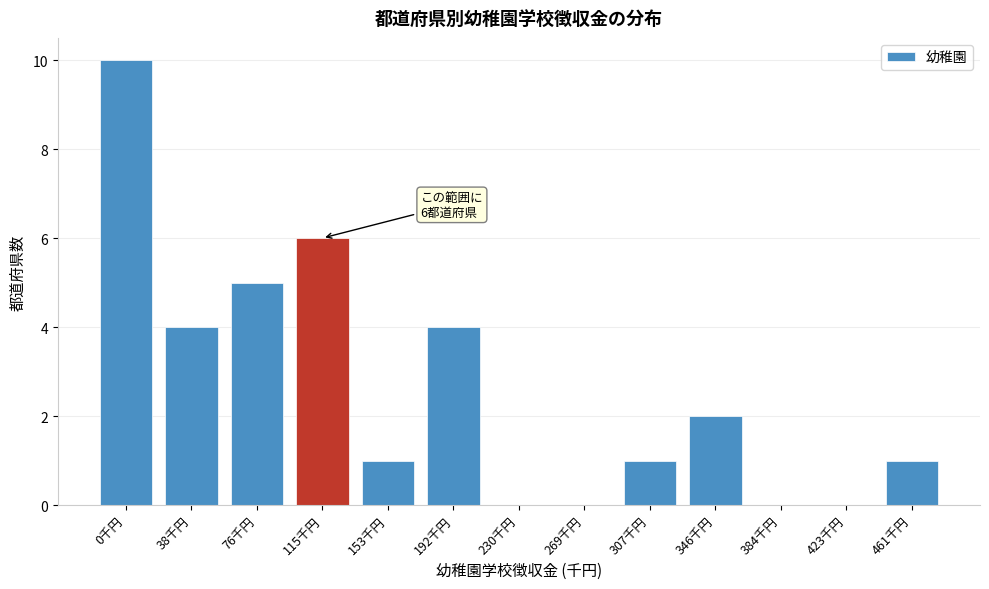

Reading left to right, what are all the values shown in this chart?

0千円=10	38千円=4	76千円=5	115千円=6	153千円=1	192千円=4	230千円=0	269千円=0	307千円=1	346千円=2	384千円=0	423千円=0	461千円=1